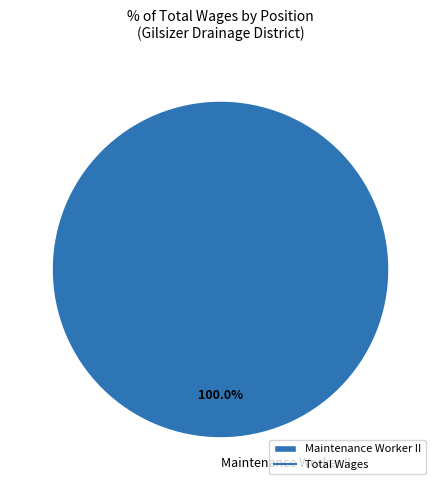

Does Maintenance Worker II represent more than half of the total?

Yes